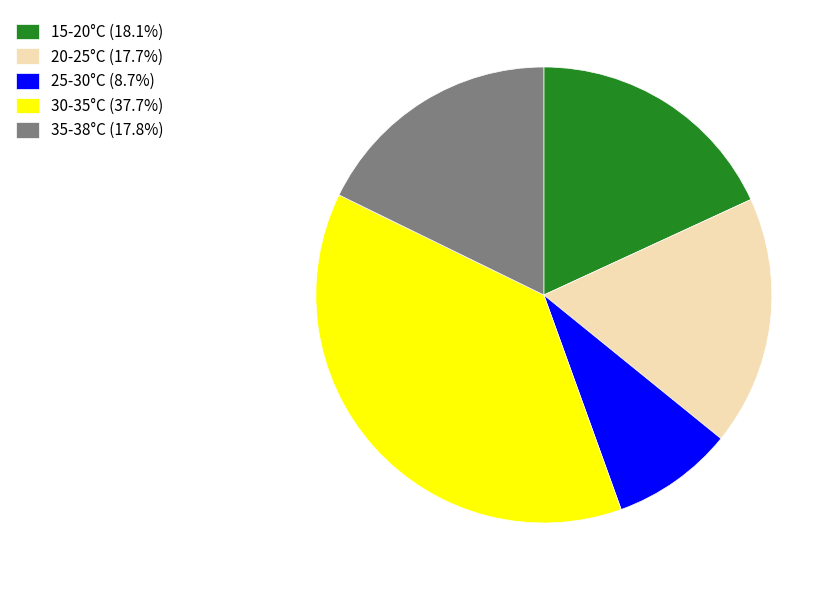

Does 20-25°C (17.7%) account for over 50% of the chart?

No